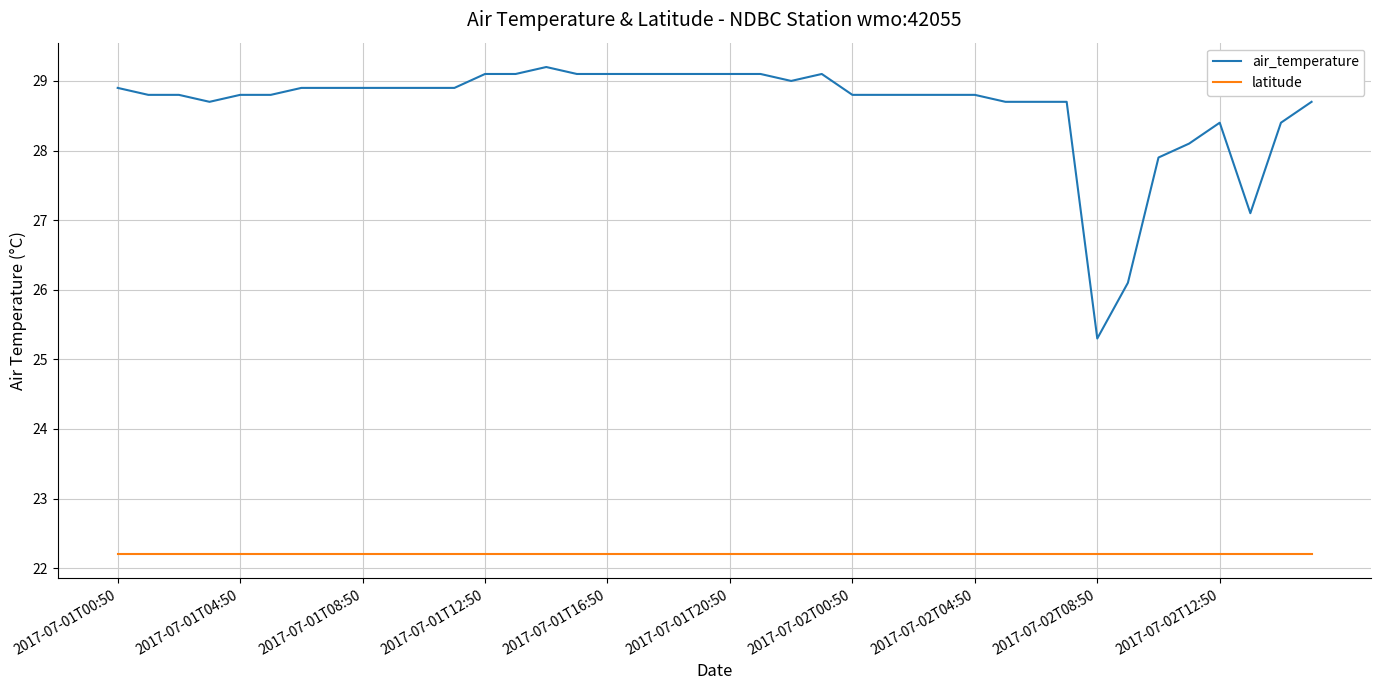

List the series in order of their overall mean, lowest first.

latitude, air_temperature